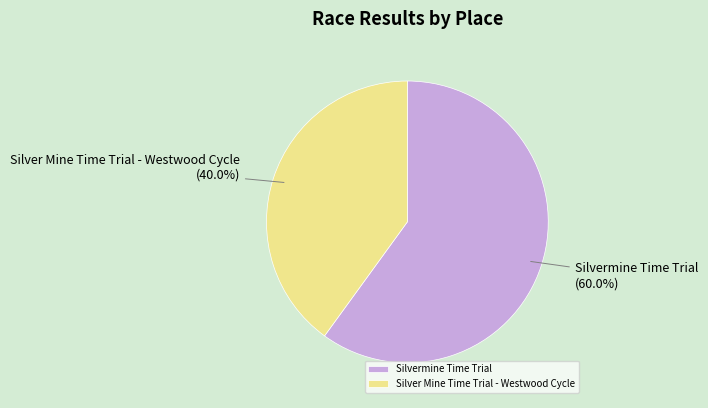

How many segments does this pie chart have?

2